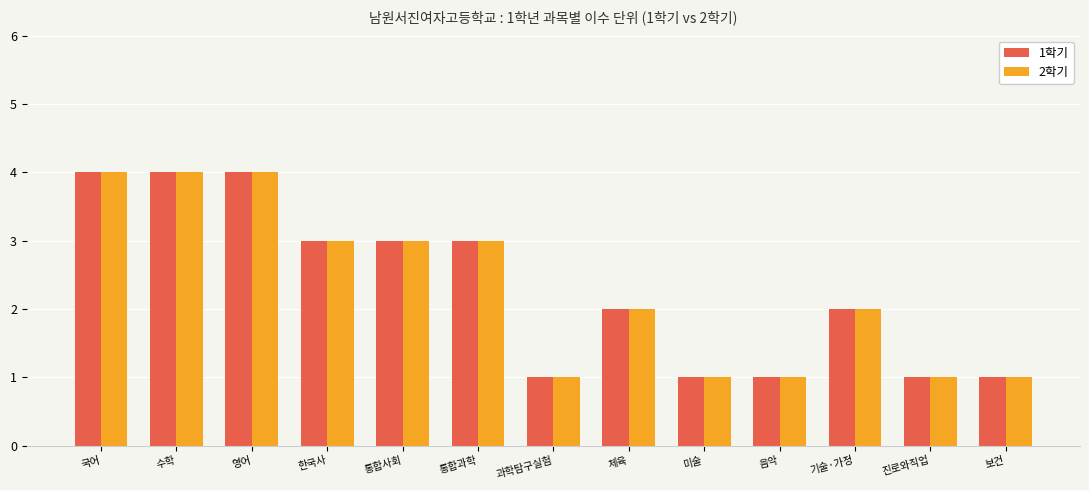

What is the maximum value shown in the chart?

4